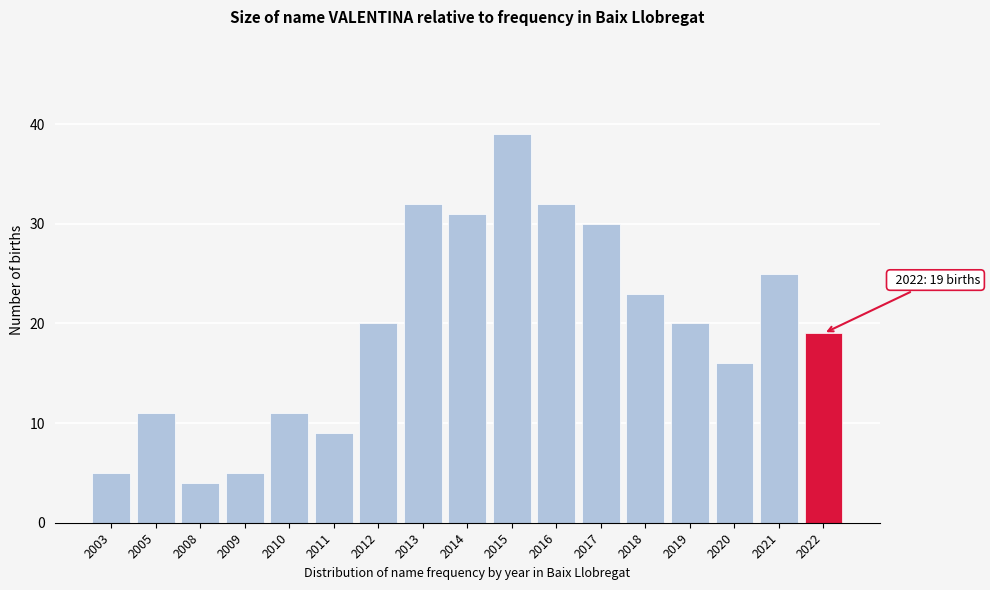

Reading left to right, transcribe all the data shown in this chart.

2003=5	2005=11	2008=4	2009=5	2010=11	2011=9	2012=20	2013=32	2014=31	2015=39	2016=32	2017=30	2018=23	2019=20	2020=16	2021=25	2022=19